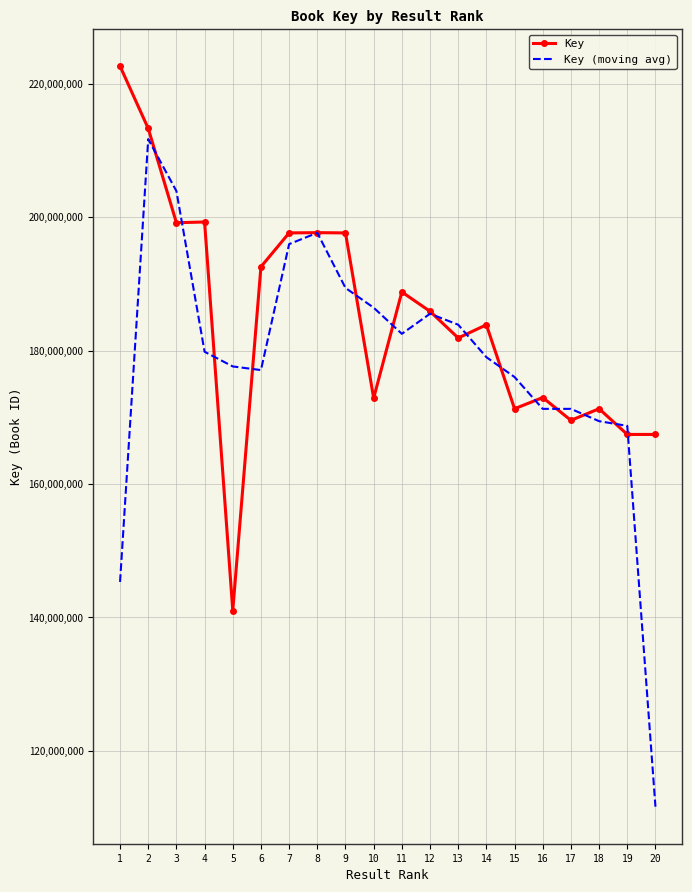

The Key (moving avg) series shows 189394833.7 at 9. True or false?

True